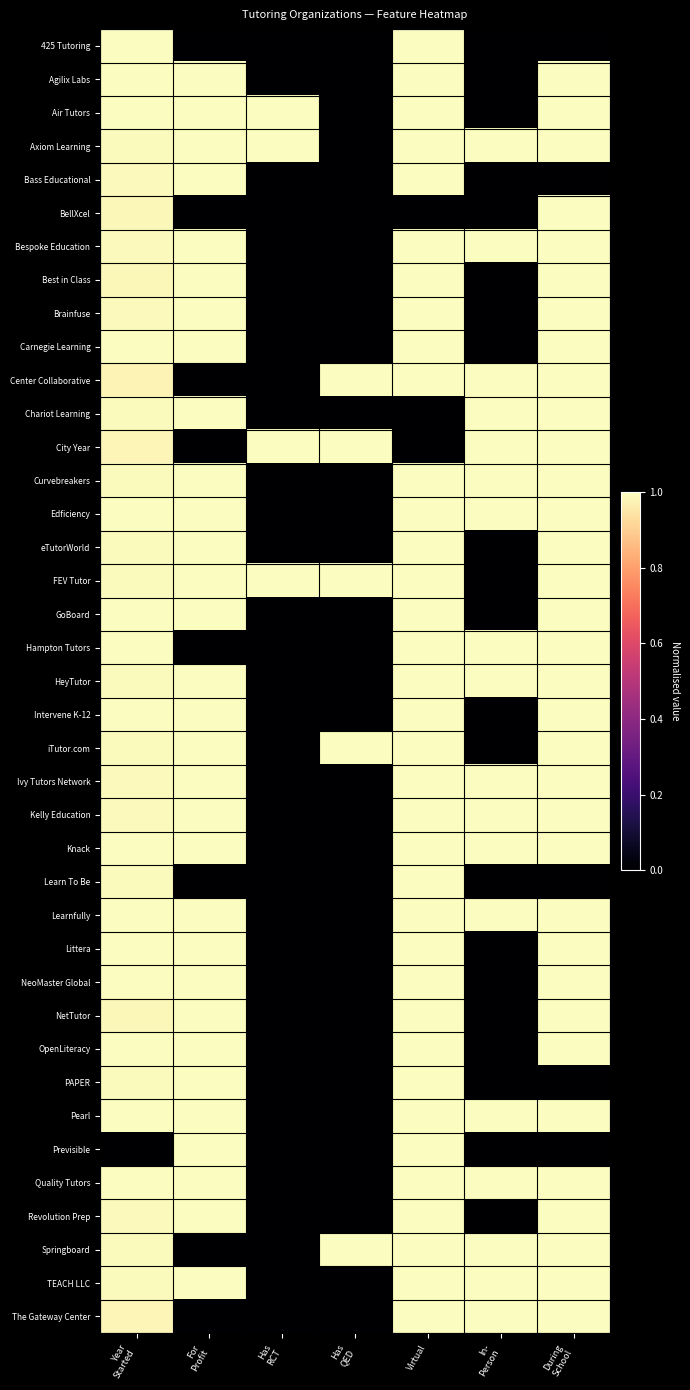

Between For
Profit and During
School, which is larger?

For
Profit